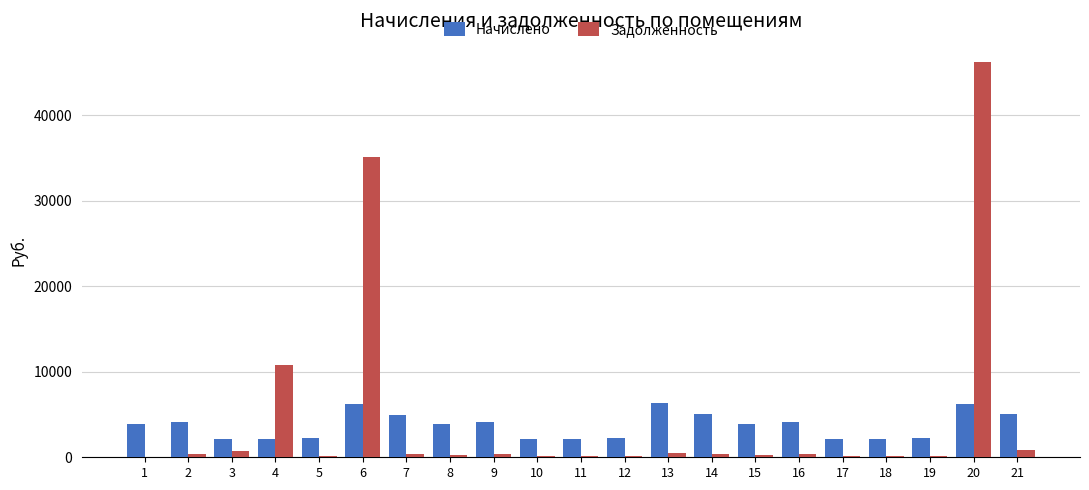

Count the number of data series in this chart.

2